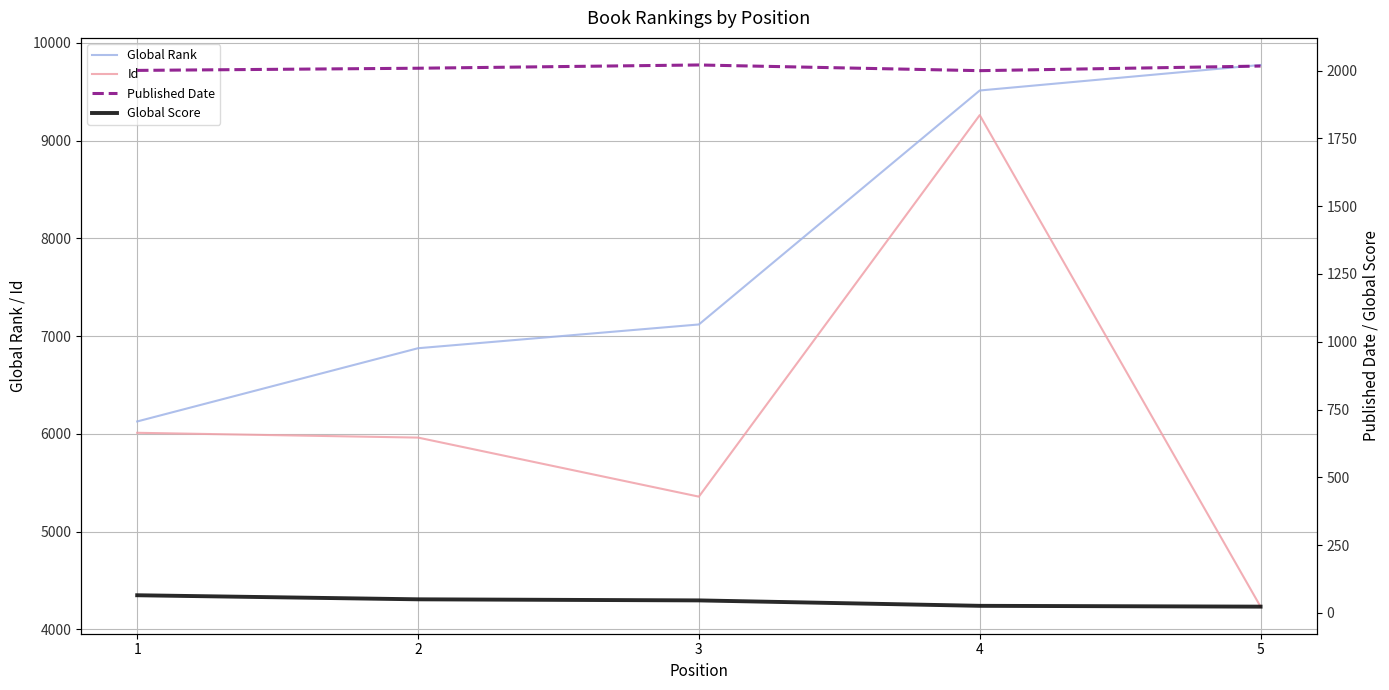

The value of Published Date at 1 is 823. True or false?

False